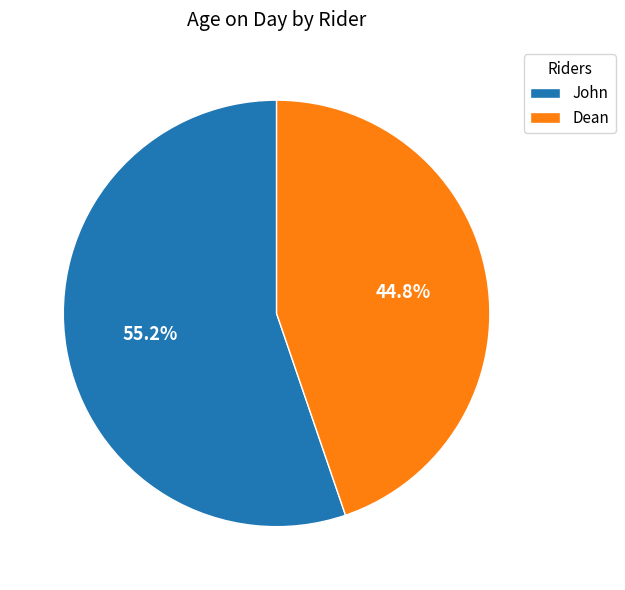

Rank the categories by value from lowest to highest.

Dean, John